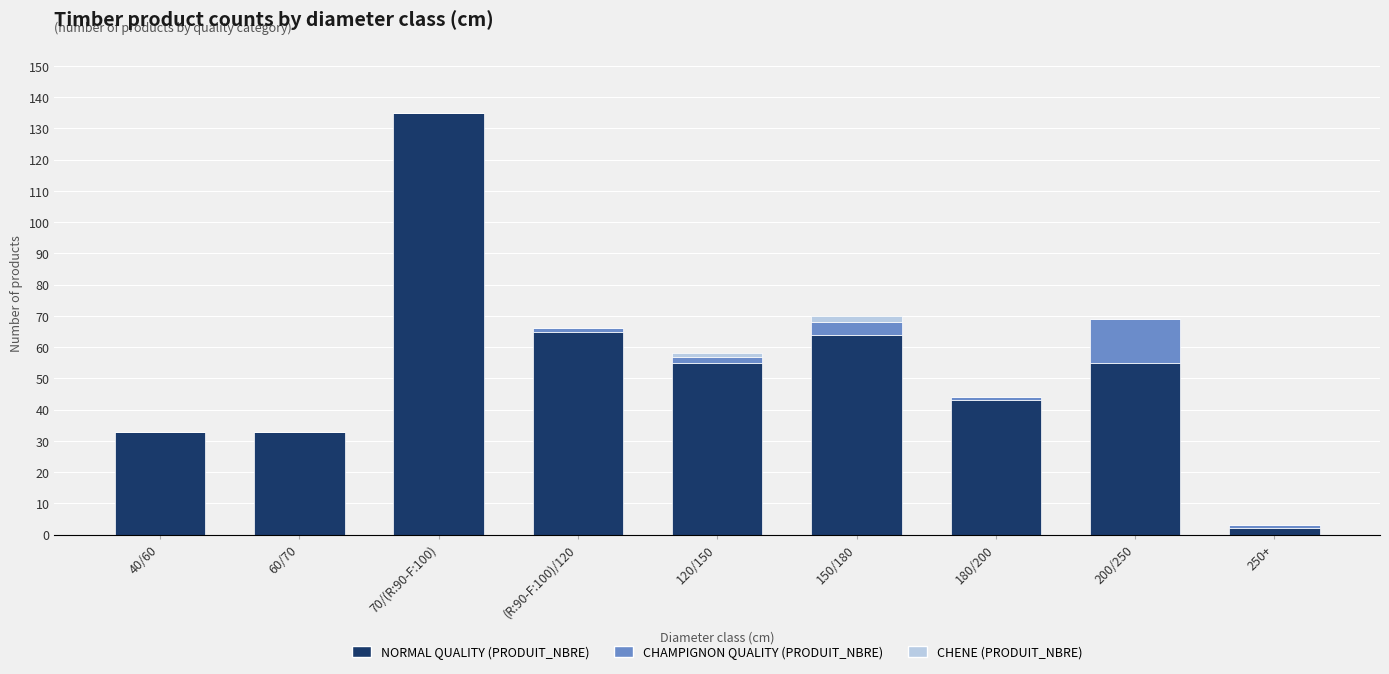

What is the total value across all series at 200/250?

69